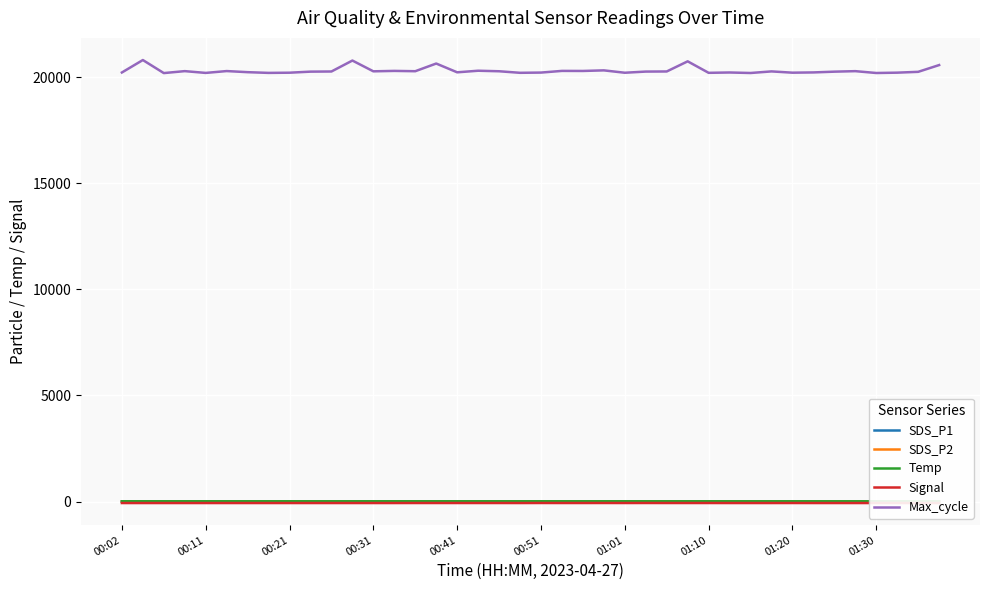

What is the average value of the Signal series?

-70.5